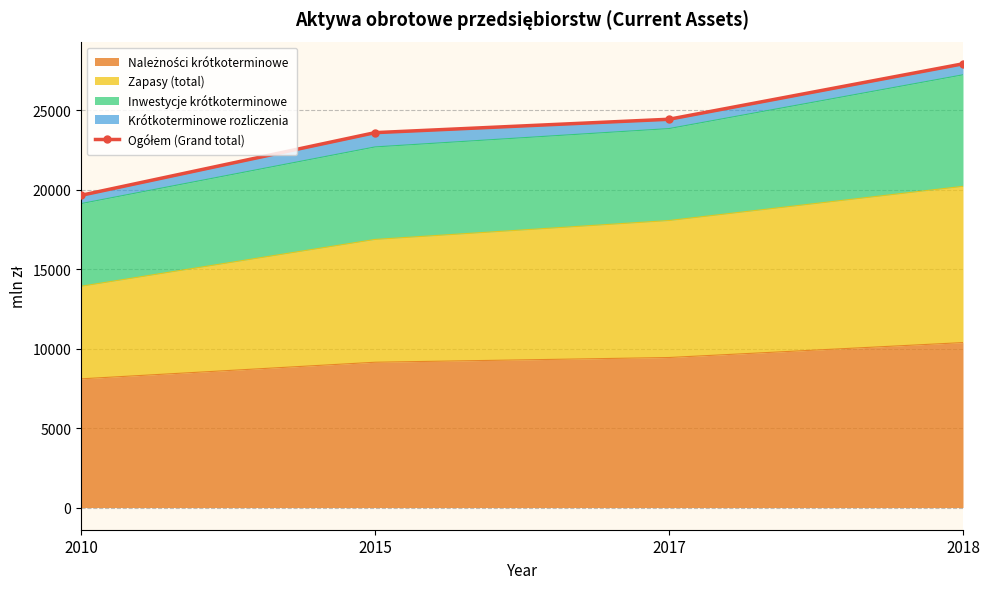

True or false: there are more than 2 points higher than both neighbors.

False